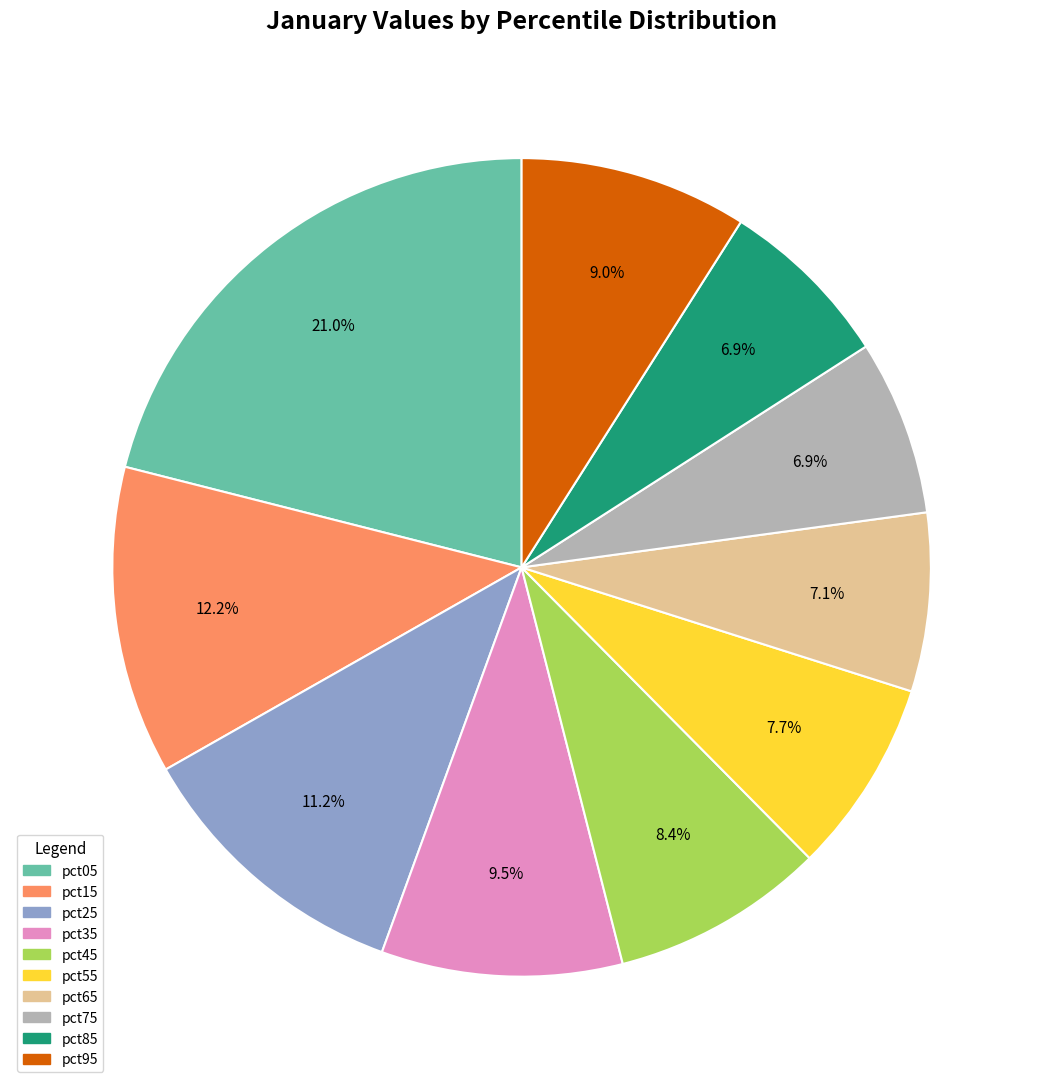

Is it true that pct25 is 11% of the pie?

True